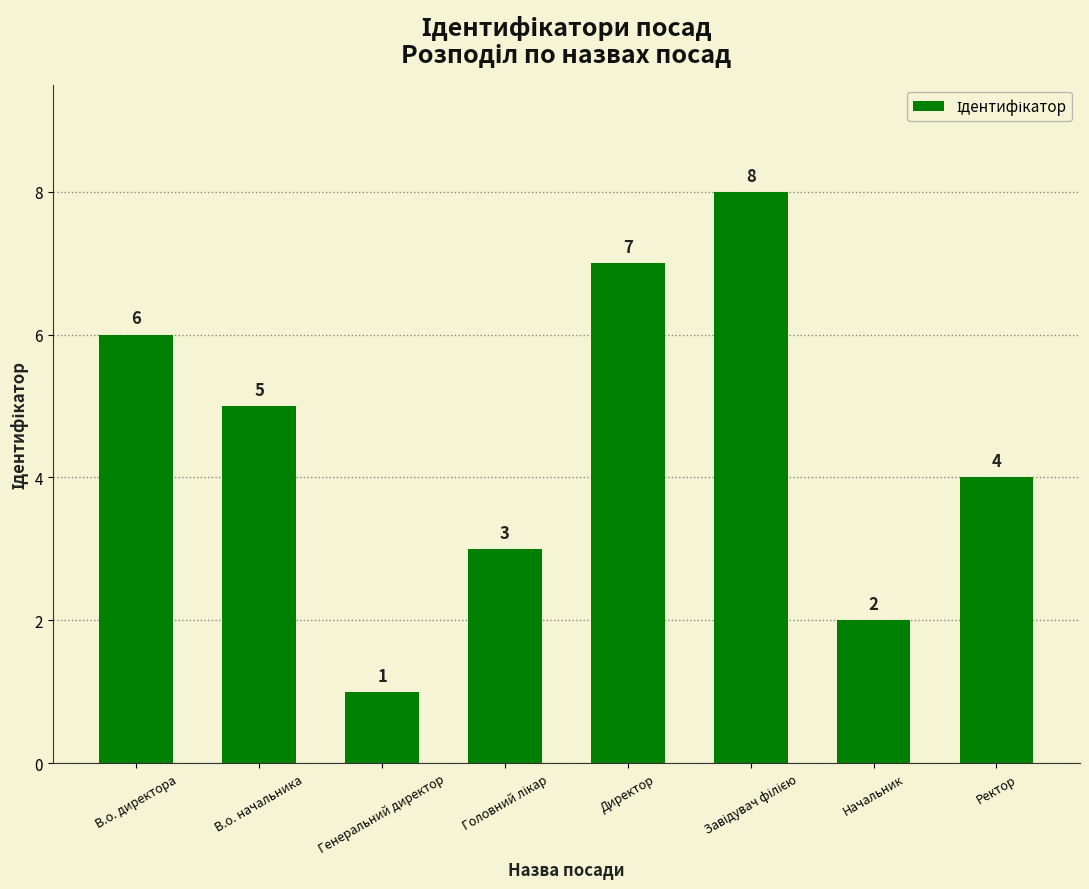

The value at В.о. начальника is 5. True or false?

True